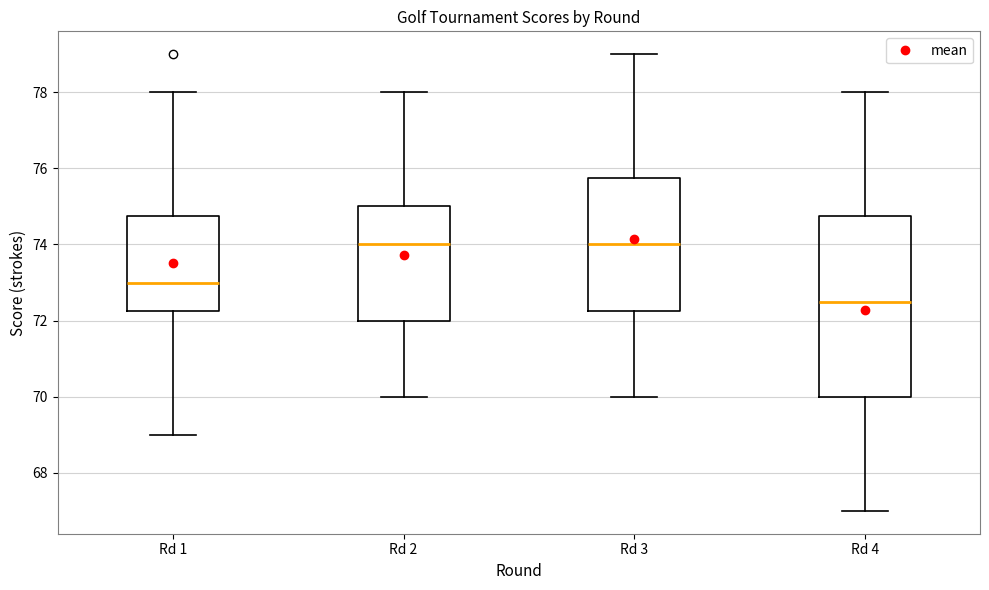

Where does the median line of the box for Rd 1 sit on the y-axis? The values are not printed on the chart, so give them approximately, as read against the axis.

73.0